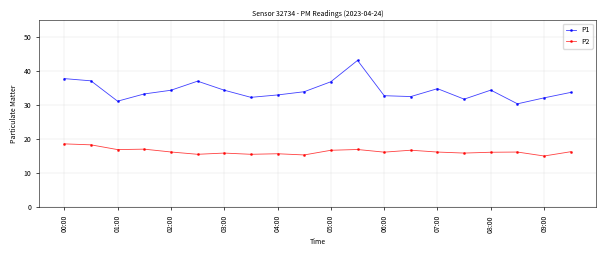

Rank the series by their maximum value, from lowest to highest.

P2, P1